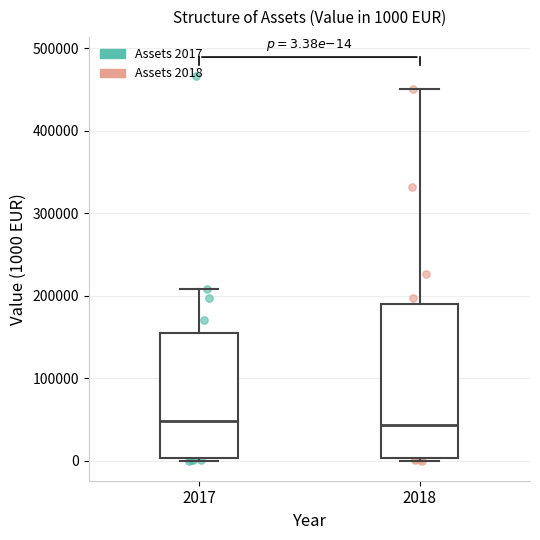

Comparing the boxes themselves (not the whiskers), which one is the tallest?

2018